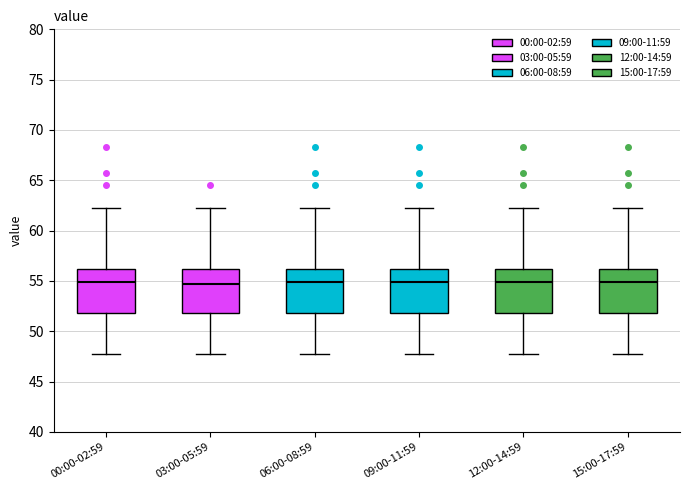

Reading left to right, transcribe this box plot: for each box, give where its median line is, the range the box spans, and where its two whiskers end, as read against the y-axis. The values are not printed on the chart, so give them approximately, as read against the axis.

00:00-02:59: median 55.0, box 52.0 to 56.0, whiskers 47.5 to 62.0
03:00-05:59: median 54.5, box 52.0 to 56.0, whiskers 47.5 to 62.0
06:00-08:59: median 55.0, box 52.0 to 56.0, whiskers 47.5 to 62.0
09:00-11:59: median 55.0, box 52.0 to 56.0, whiskers 47.5 to 62.0
12:00-14:59: median 55.0, box 52.0 to 56.0, whiskers 47.5 to 62.0
15:00-17:59: median 55.0, box 52.0 to 56.0, whiskers 47.5 to 62.0